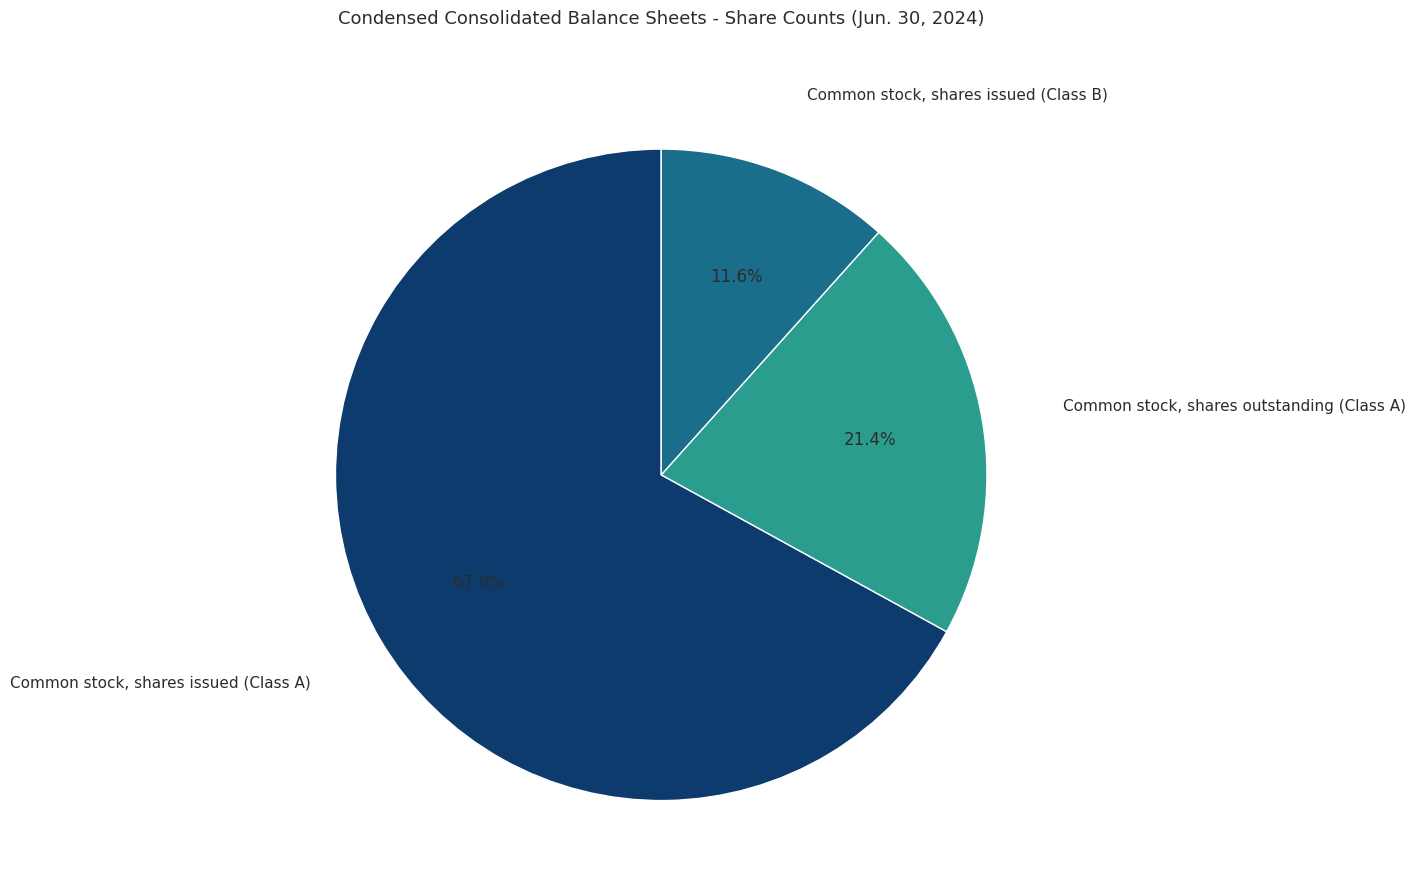

True or false: Common stock, shares issued (Class B) accounts for 12% of the total.

True